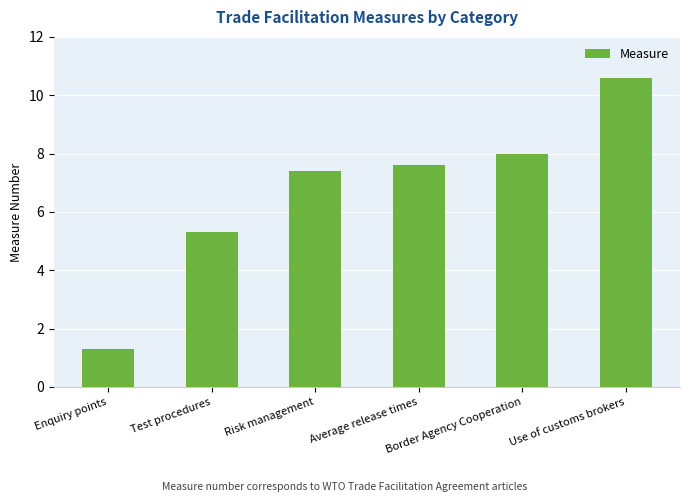

Reading left to right, list all the values displayed in this chart.

1.3	5.3	7.4	7.6	8.0	10.6